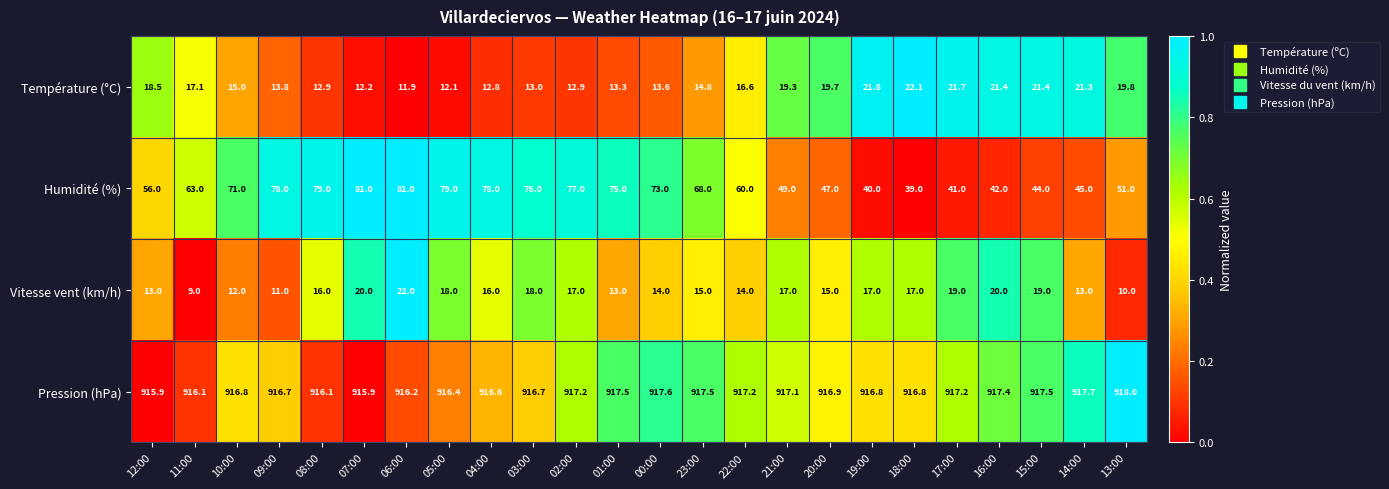

Which label corresponds to the largest value in the chart?

13:00